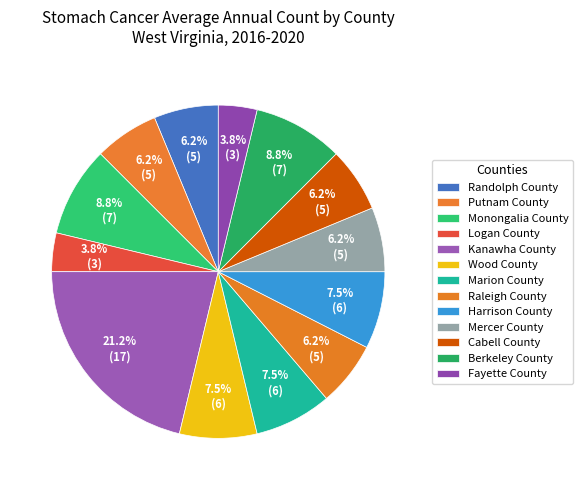

To the nearest percent, what is the difference between the Monongalia County and Marion County slice percentages?

1%